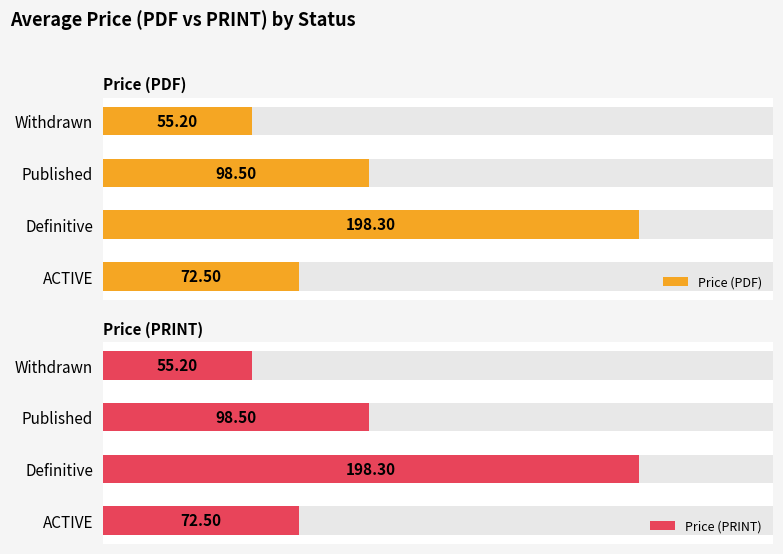

Count the number of data series in this chart.

2